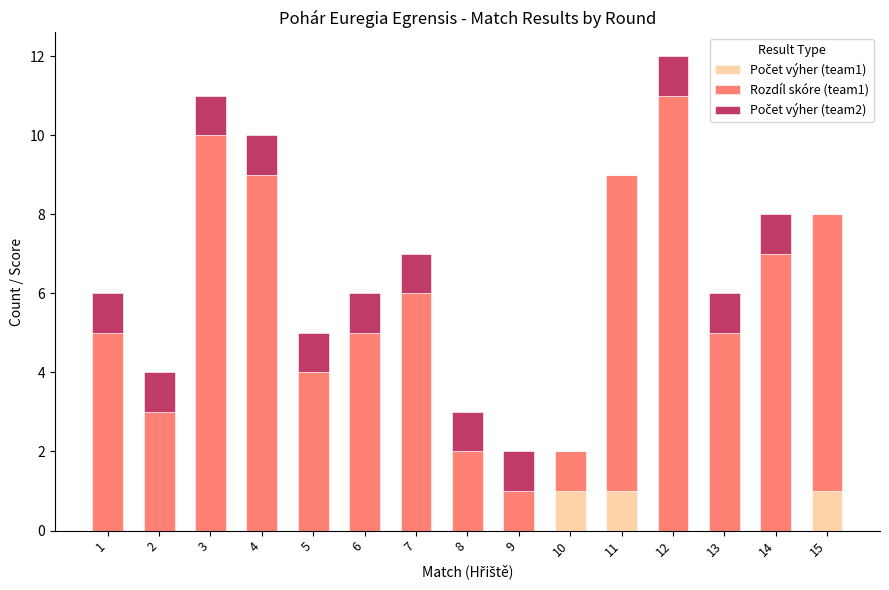

At which category is the sum across all series the highest?

12